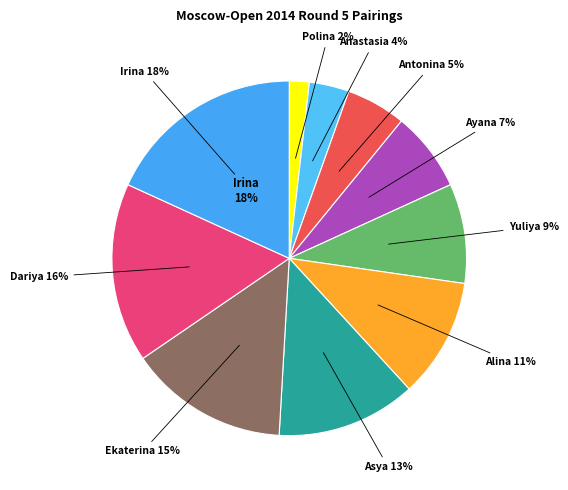

Is there a majority slice in this chart?

No